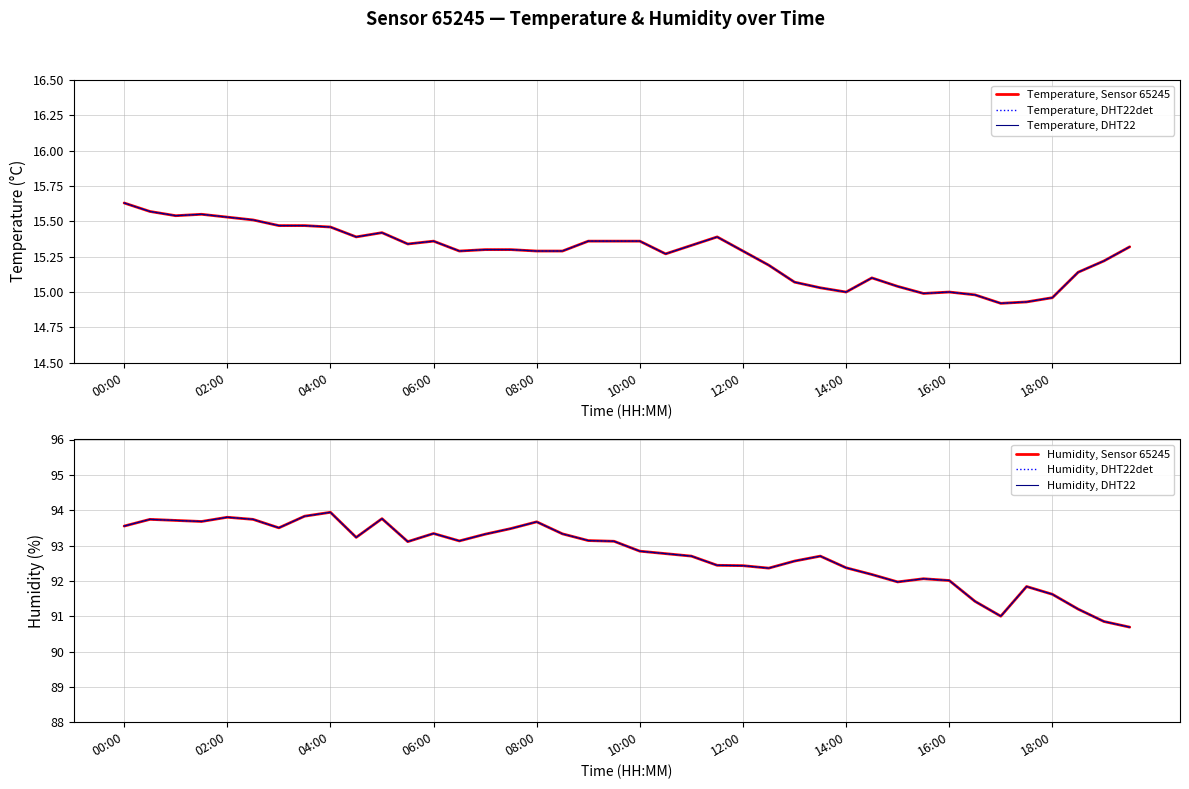

True or false: Temperature, DHT22det has a value of 15.3 at 15.

True